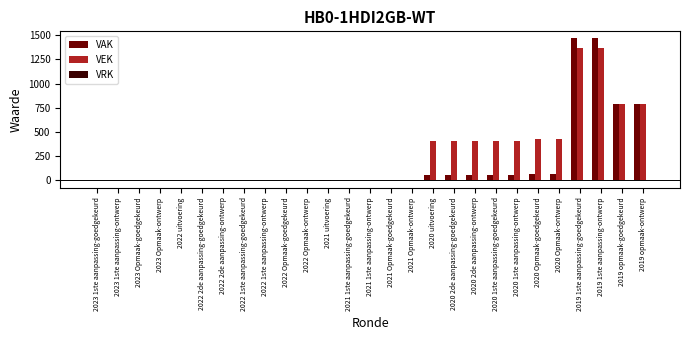

What is the greatest value displayed?

1466